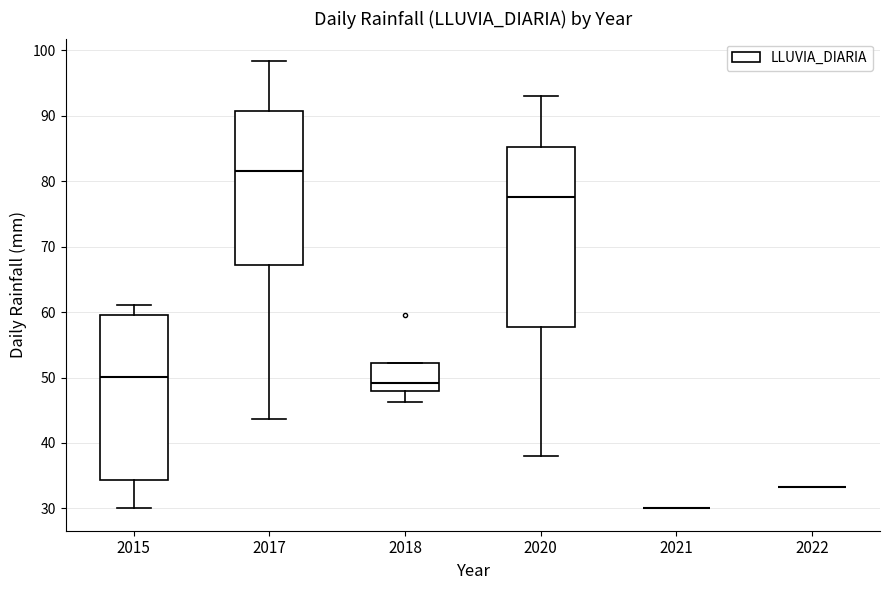

Reading left to right, transcribe this box plot: for each box, give where its median line is, the range the box spans, and where its two whiskers end, as read against the y-axis. The values are not printed on the chart, so give them approximately, as read against the axis.

2015: median 50, box 34 to 60, whiskers 30 to 61
2017: median 82, box 67 to 91, whiskers 44 to 98
2018: median 49, box 48 to 52, whiskers 46 to 52
2020: median 78, box 58 to 85, whiskers 38 to 93
2021: box collapsed to a line at 30, whiskers 30 to 30
2022: box collapsed to a line at 33, whiskers 33 to 33